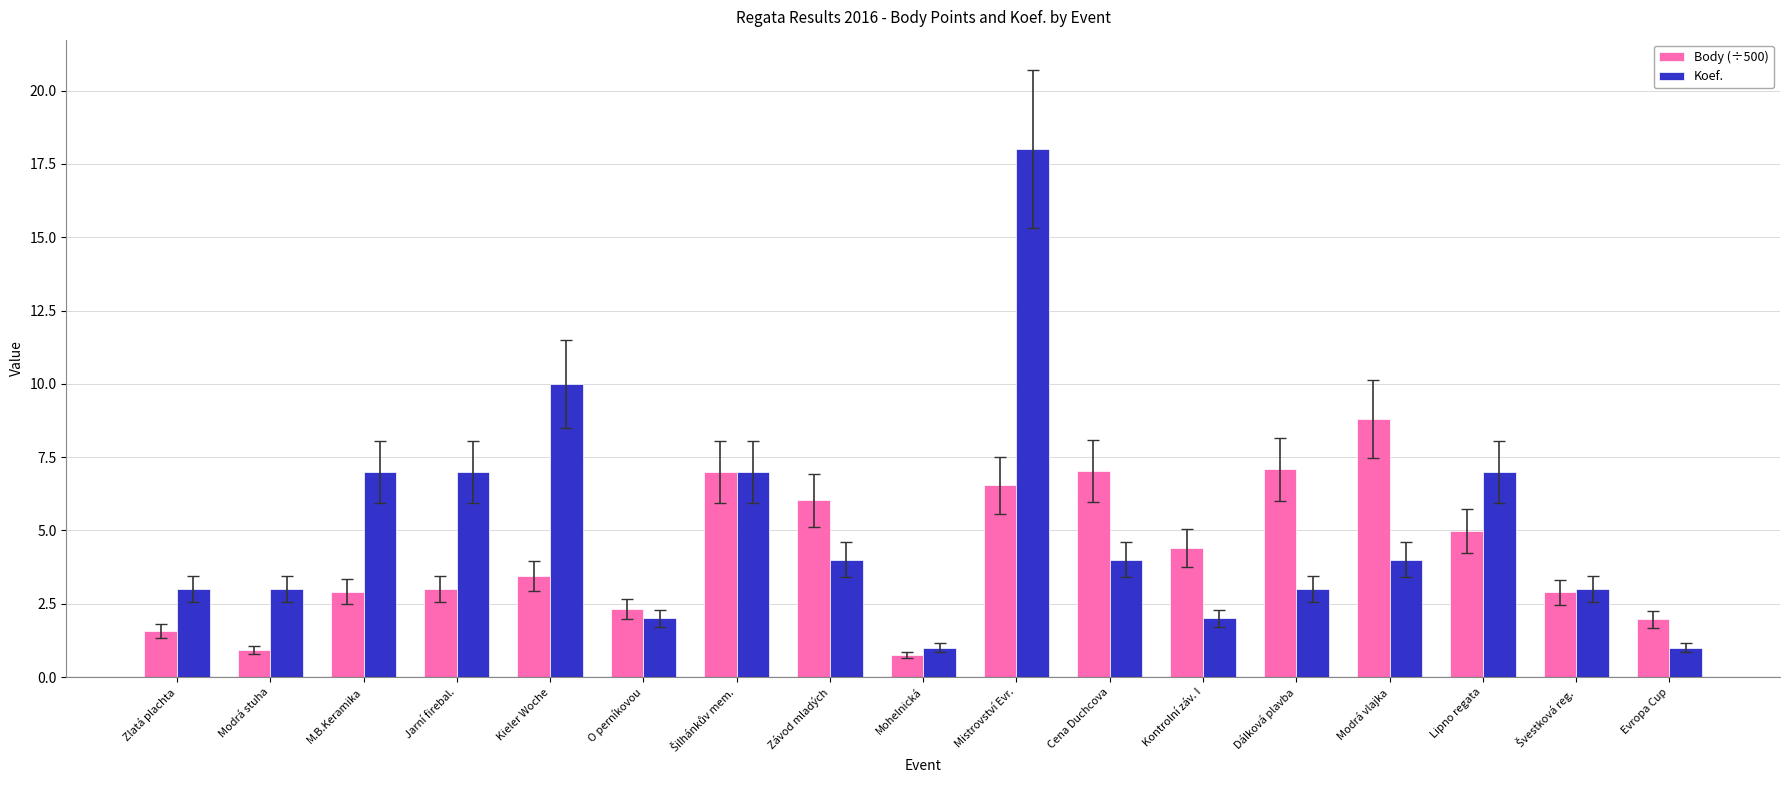

The value of Body (÷500) at Dálková plavba is 7.1. True or false?

True